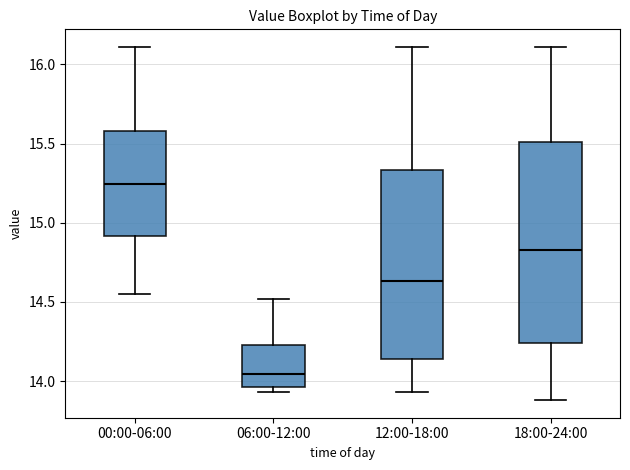

Reading left to right, read every box against the y-axis: the position of its median line, the range the box covers, and the ends of its whiskers. The values are not printed on the chart, so give them approximately, as read against the axis.

00:00-06:00: median 15.25, box 14.90 to 15.60, whiskers 14.55 to 16.10
06:00-12:00: median 14.05, box 13.95 to 14.25, whiskers 13.95 (just below the box's lower edge) to 14.50
12:00-18:00: median 14.65, box 14.15 to 15.35, whiskers 13.95 to 16.10
18:00-24:00: median 14.85, box 14.25 to 15.50, whiskers 13.90 to 16.10